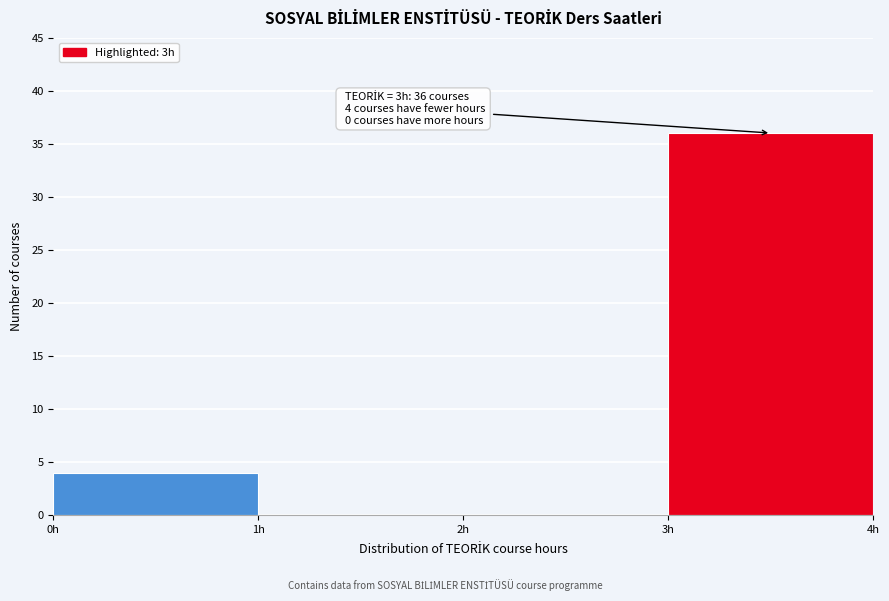

Which range on the x-axis has the tallest bar?

3 to 4